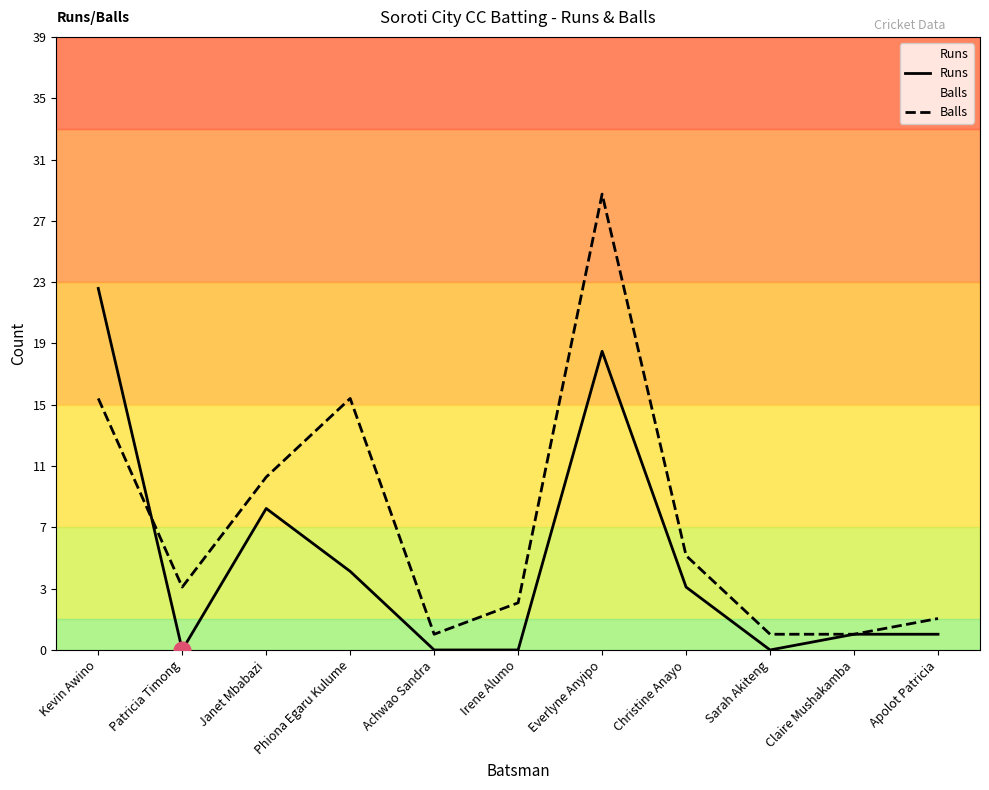

Which label corresponds to the largest value in the chart?

Everlyne Anyipo